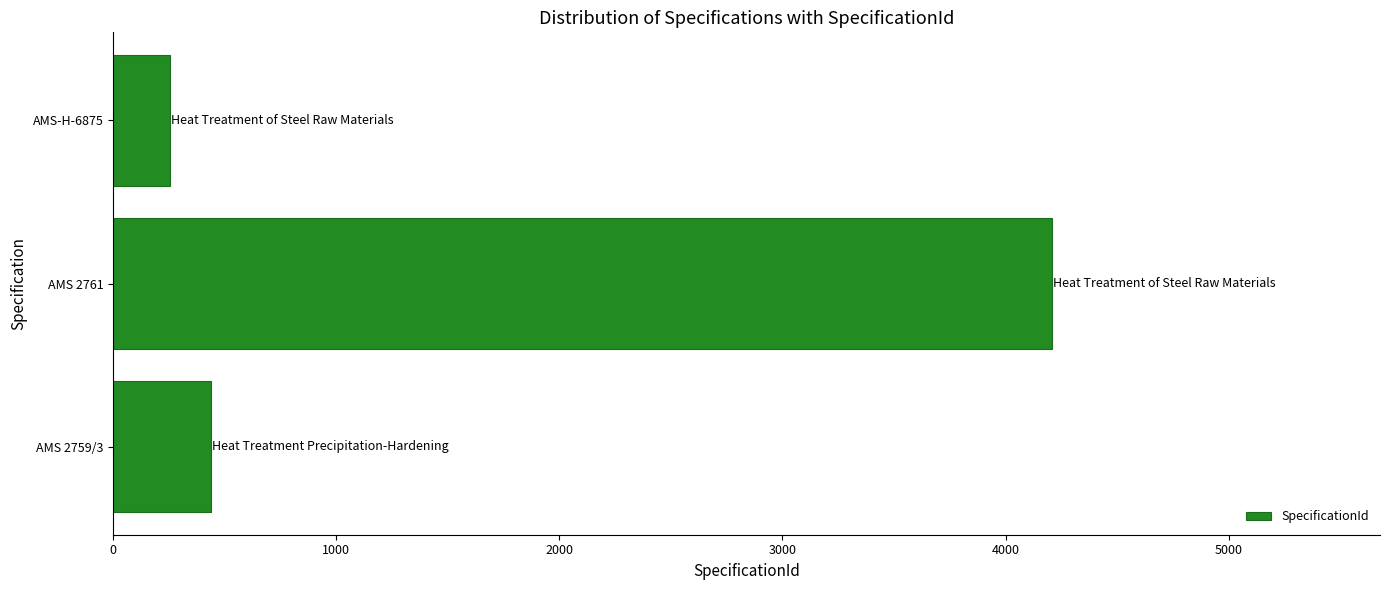

Rank the categories by value from lowest to highest.

AMS-H-6875, AMS 2759/3, AMS 2761